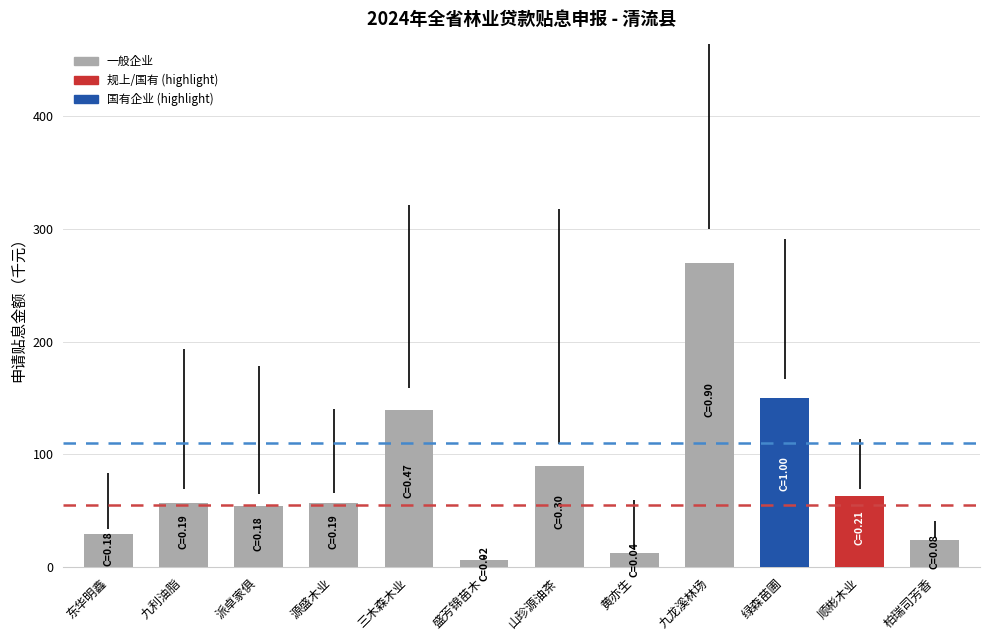

Reading left to right, extract all data points from this chart.

29.0	57.0	54.0	57.0	139.7	6.0	90.0	12.0	270.0	150.0	63.0	24.0